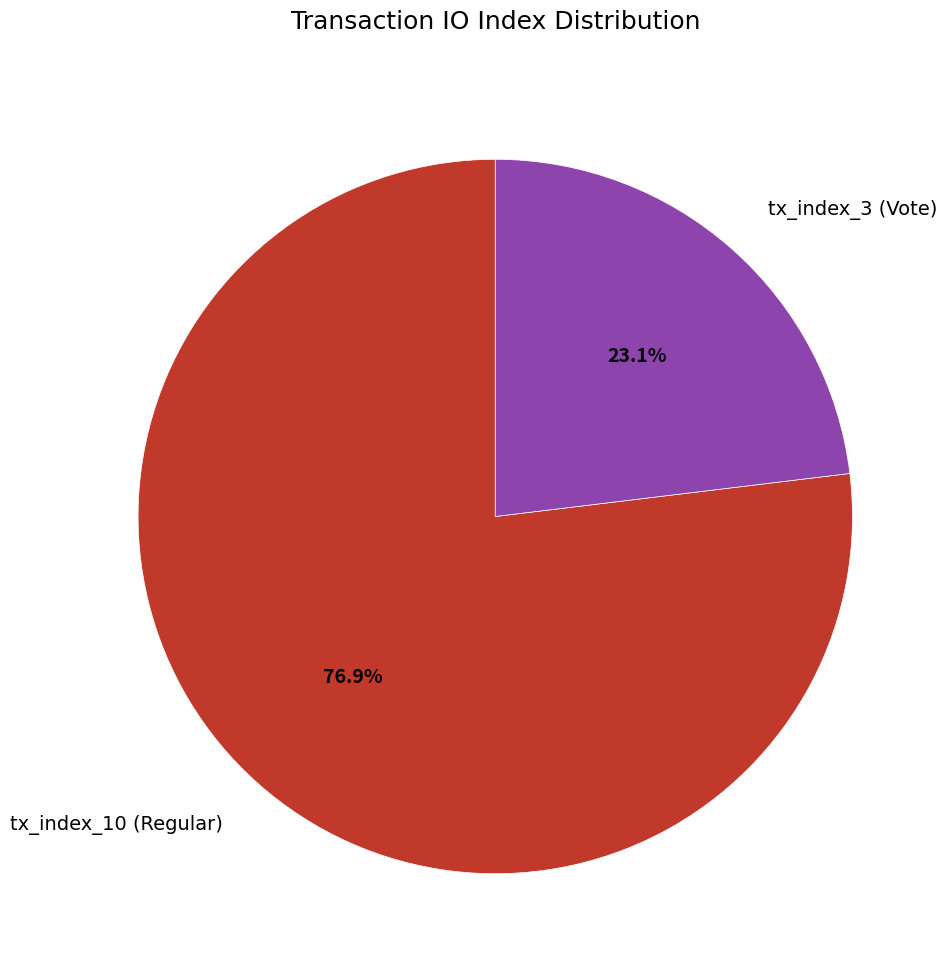

Is there any slice that represents more than half of the pie?

Yes